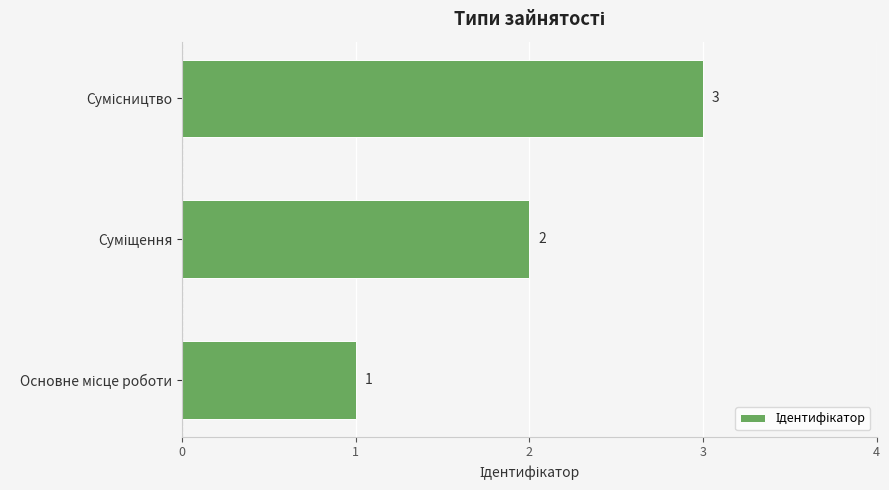

What is the greatest value displayed?

3